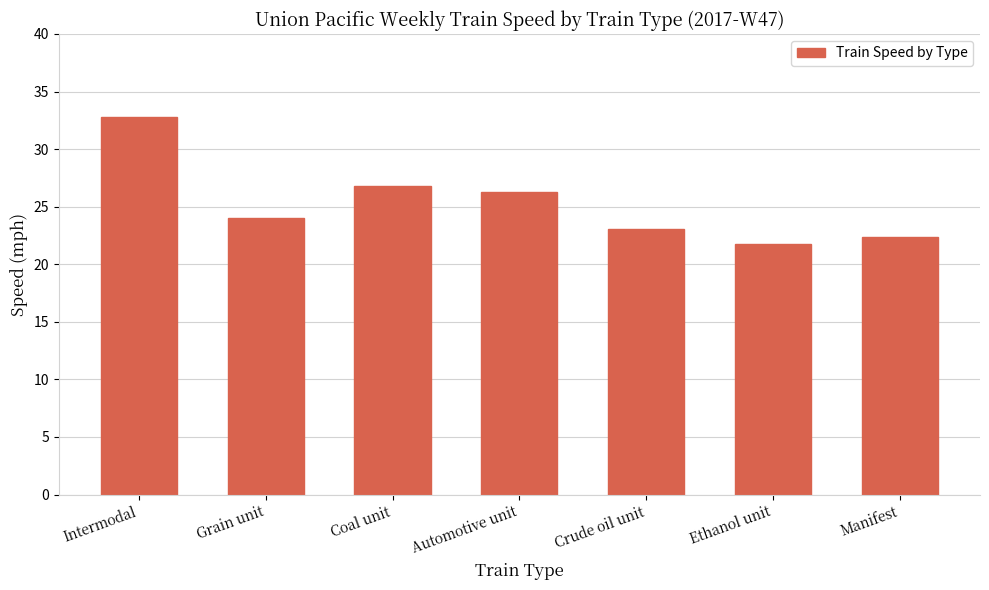

Reading left to right, transcribe all the data shown in this chart.

32.8	24.0	26.8	26.3	23.1	21.8	22.4